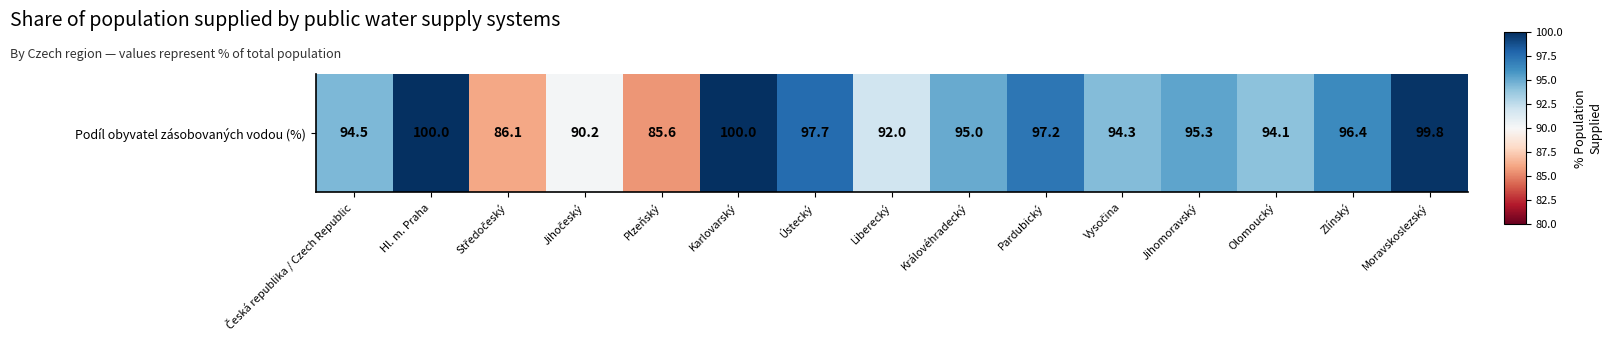

What value does the data have at Plzeňský?

-0.4